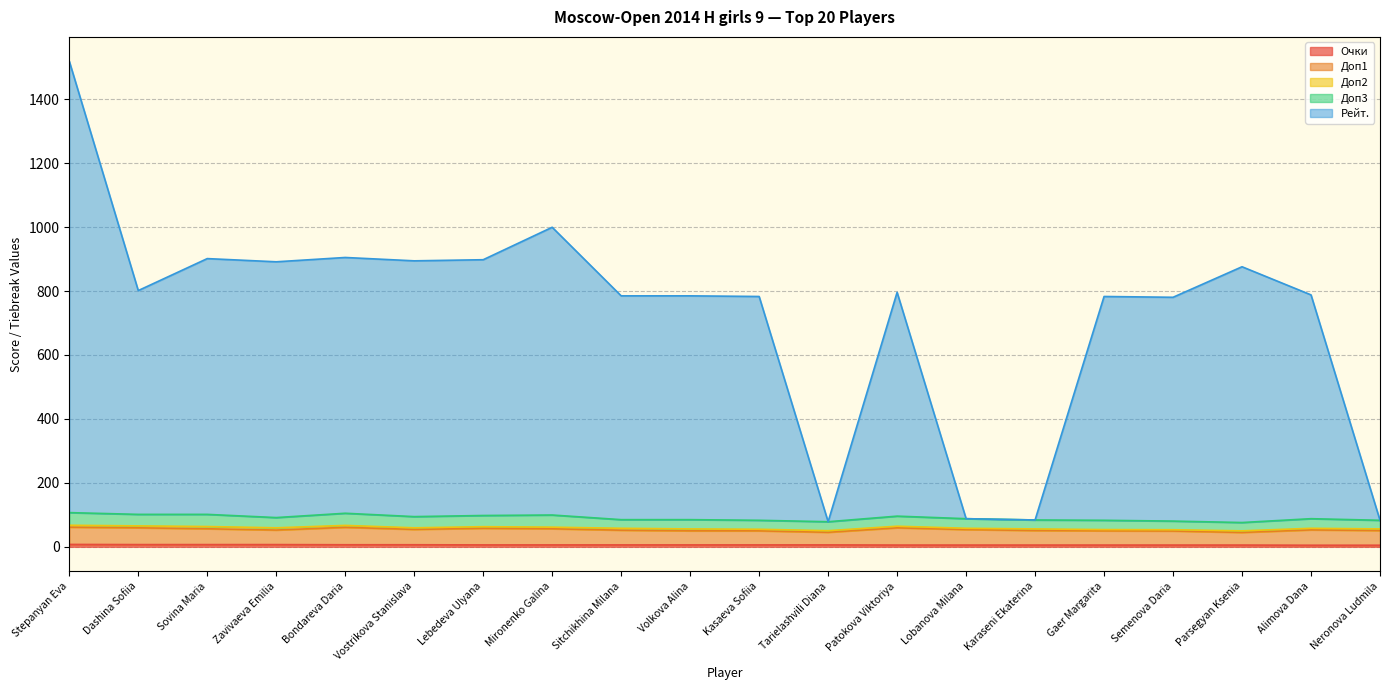

True or false: Рейт. and Доп1 cross at least once.

False